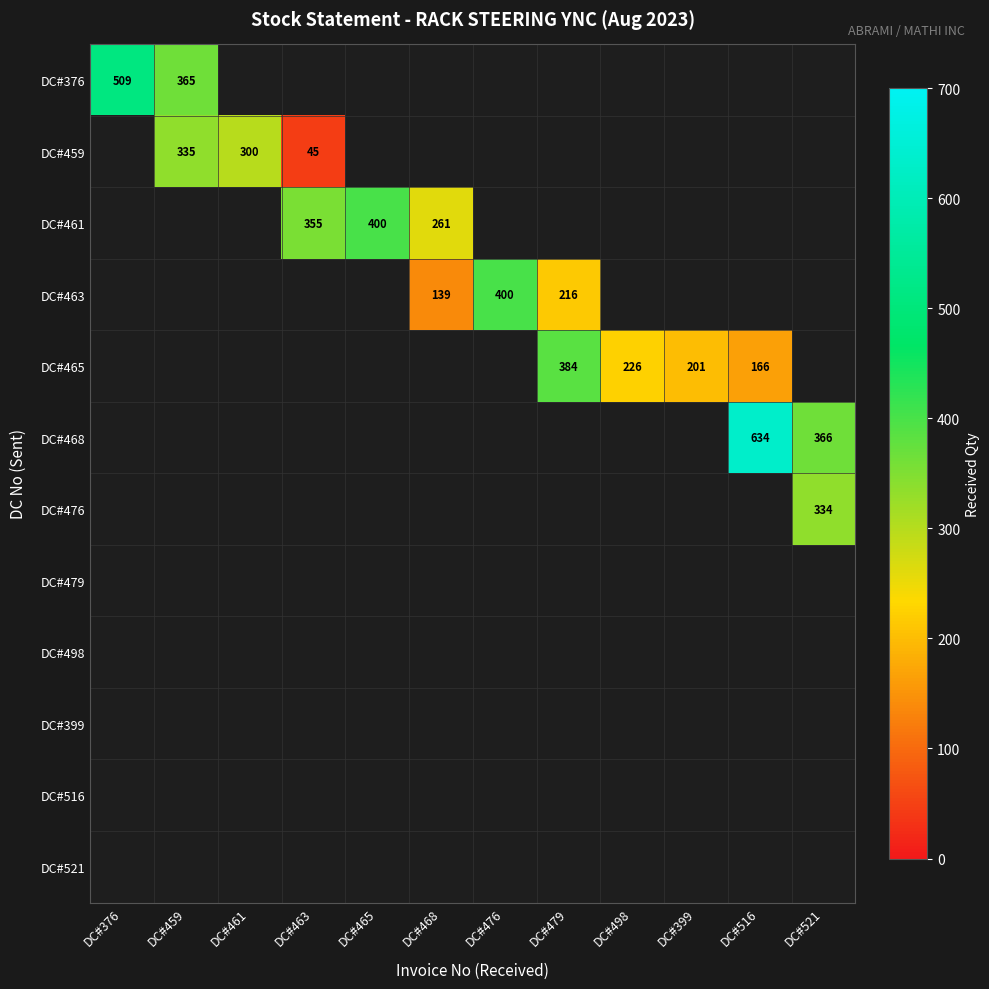

Is it true that DC#376 equals 166 at DC#459?

False